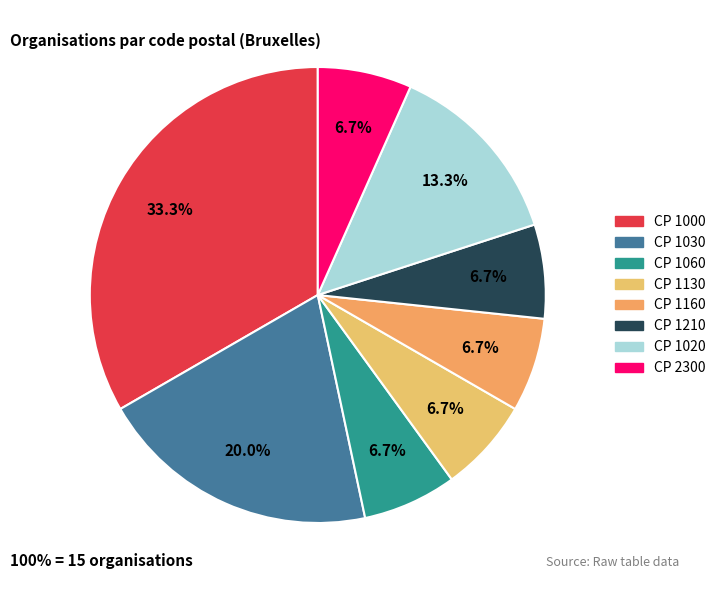

How many slices are in this pie chart?

8